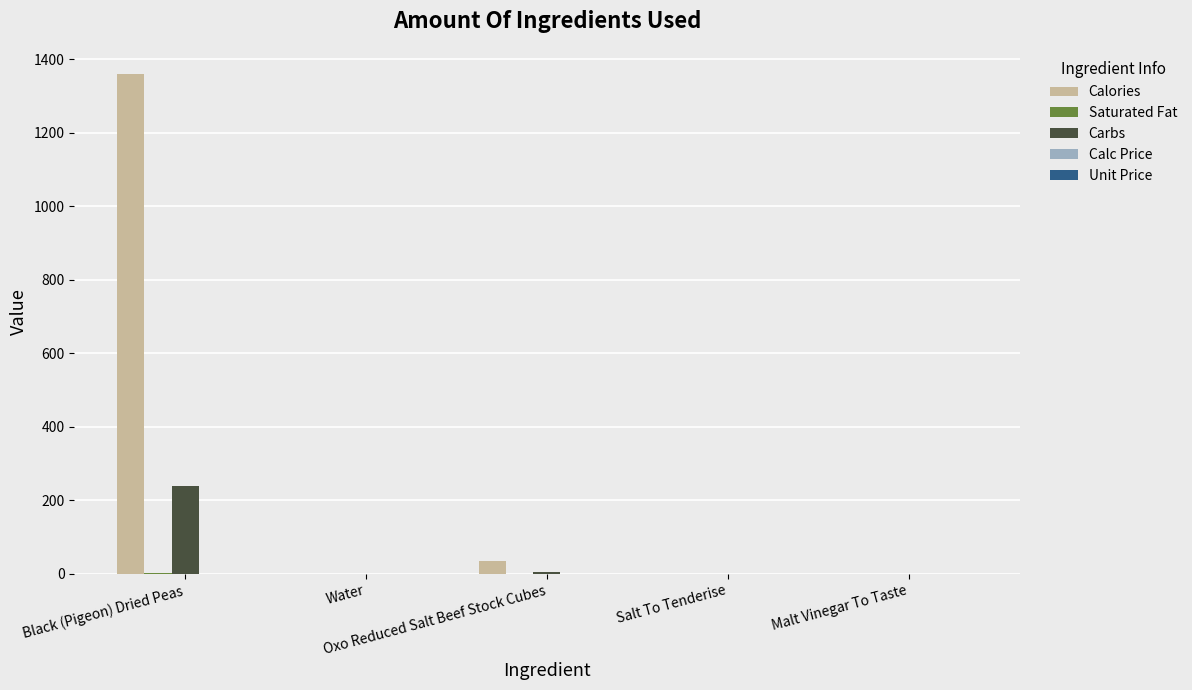

What is the sum of all Calories values?

1396.0